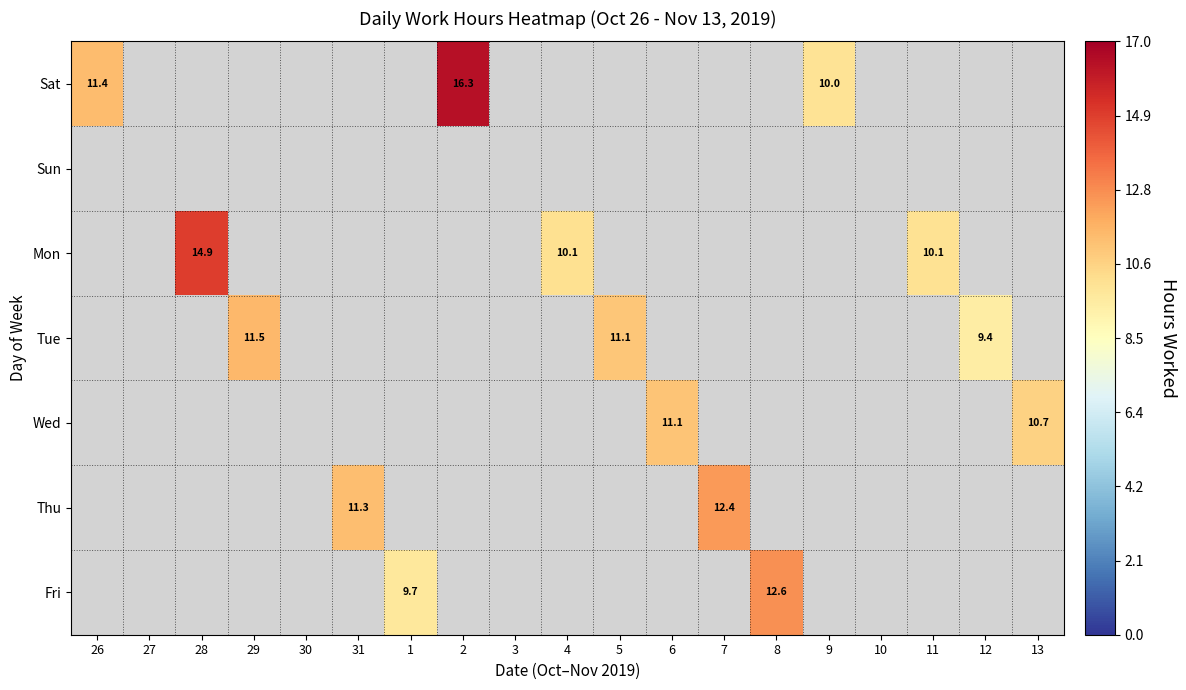

How many series are shown in this chart?

7